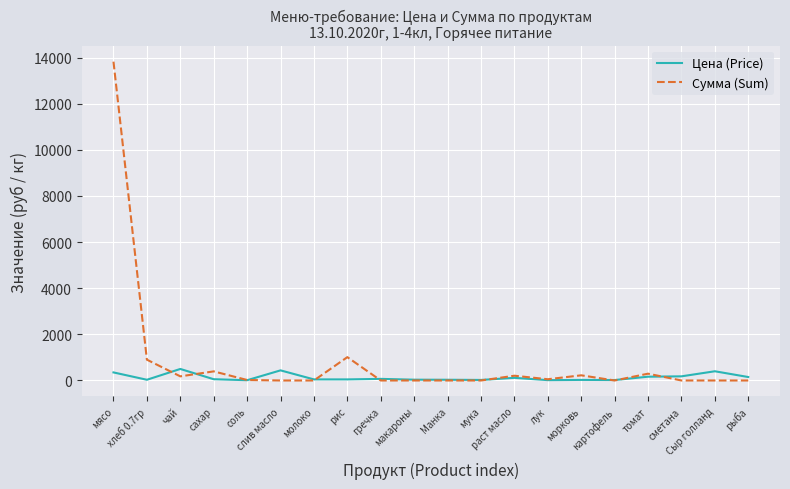

What are all the series names shown in the legend?

Цена (Price), Сумма (Sum)